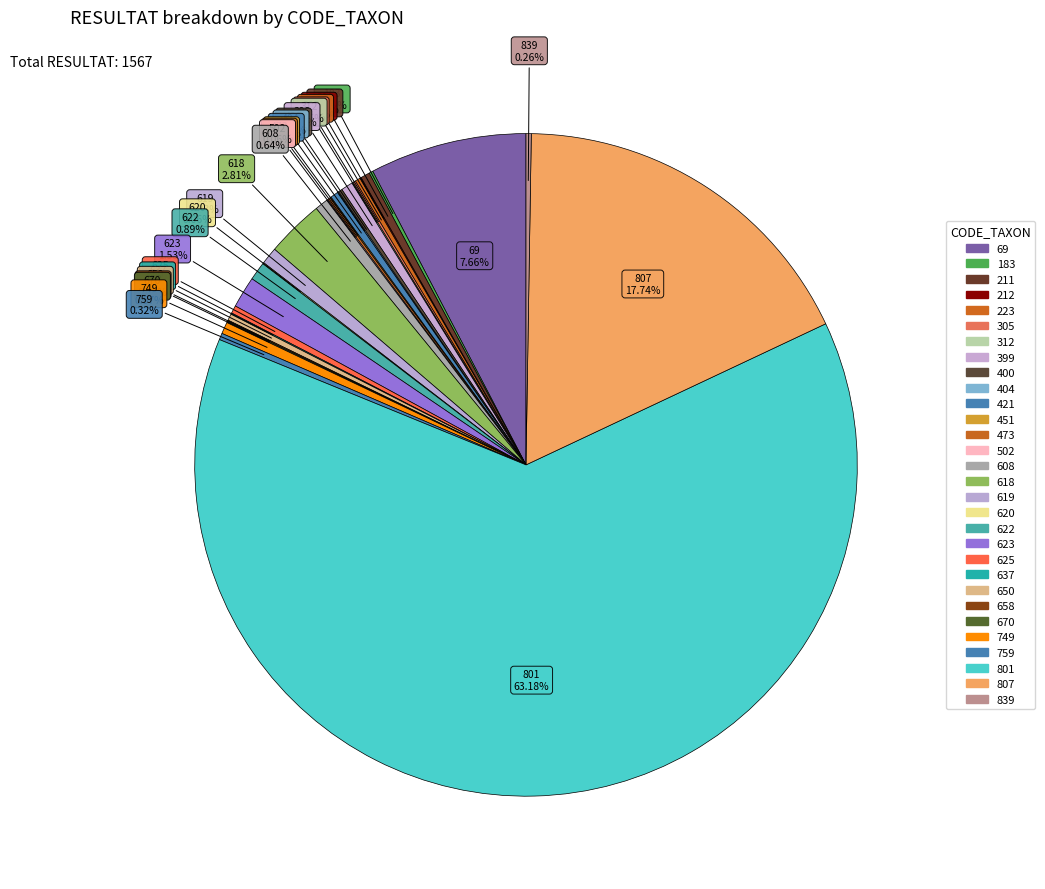

Which has a higher value, 183 or 421?

421